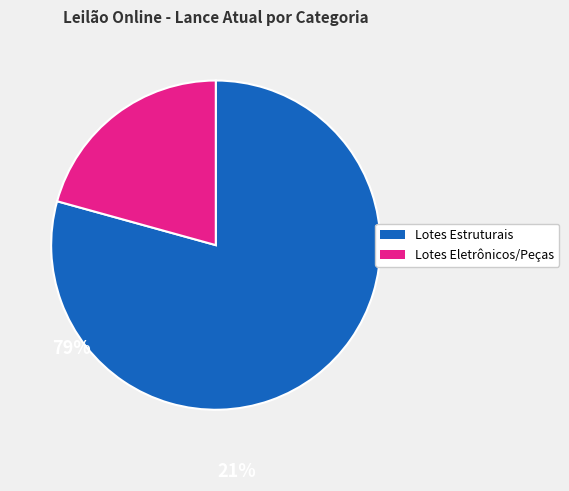

Is there a majority slice in this chart?

Yes